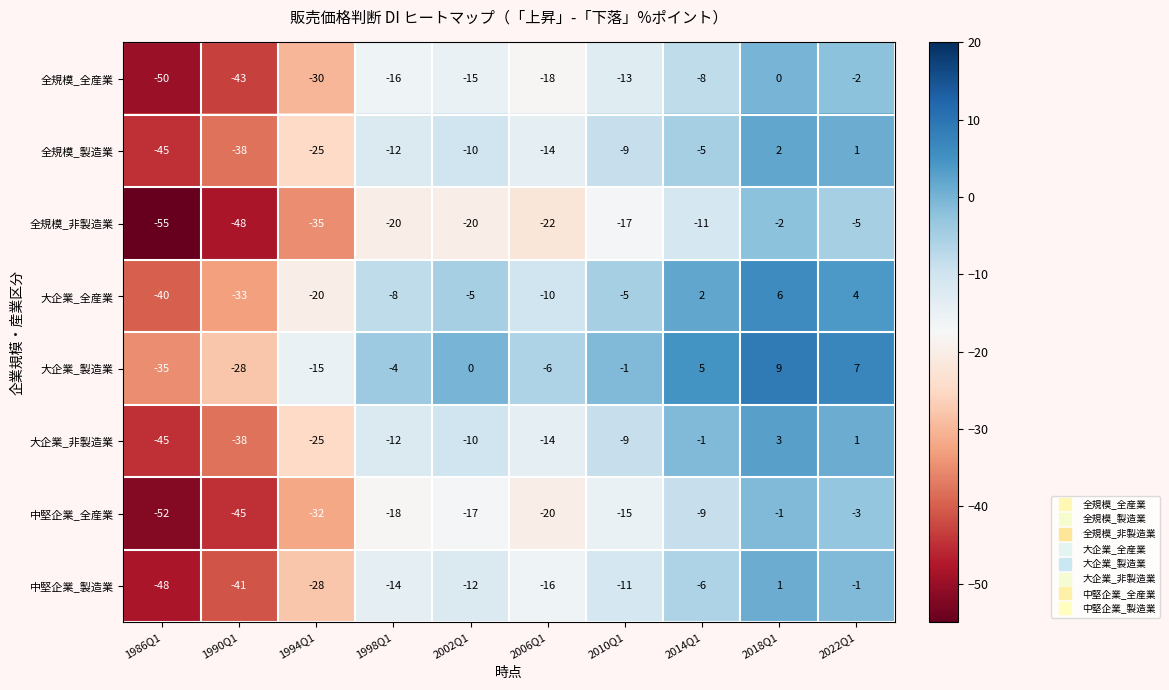

At which category is the sum across all series the highest?

2018Q1